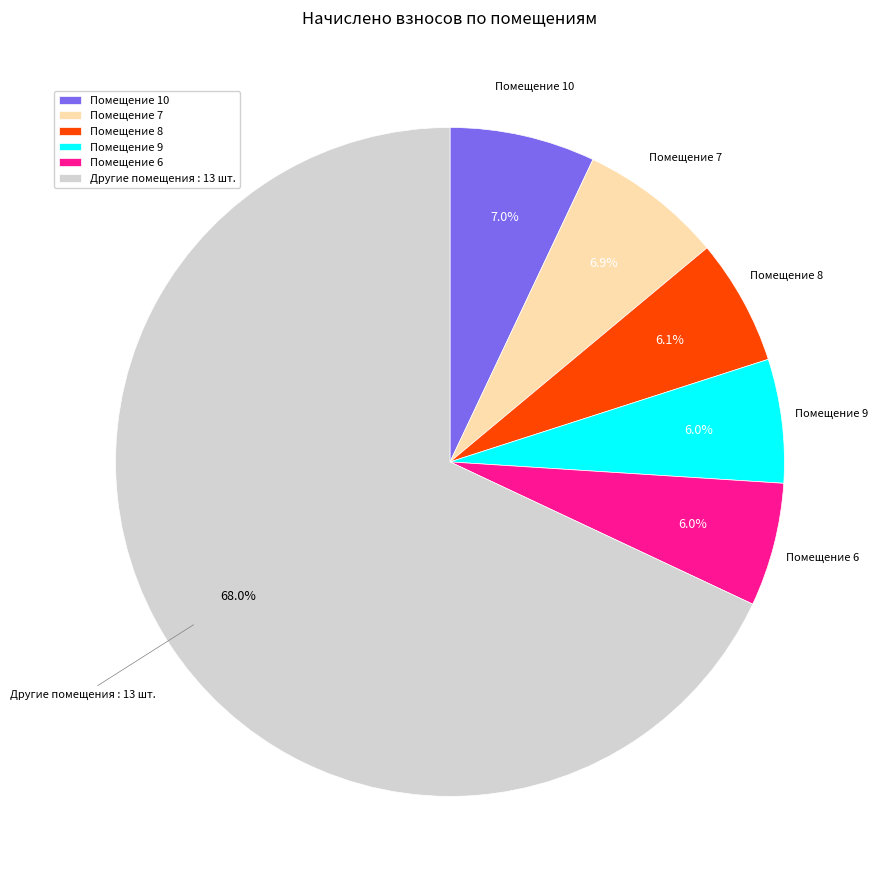

Does Помещение 6 account for over 50% of the chart?

No